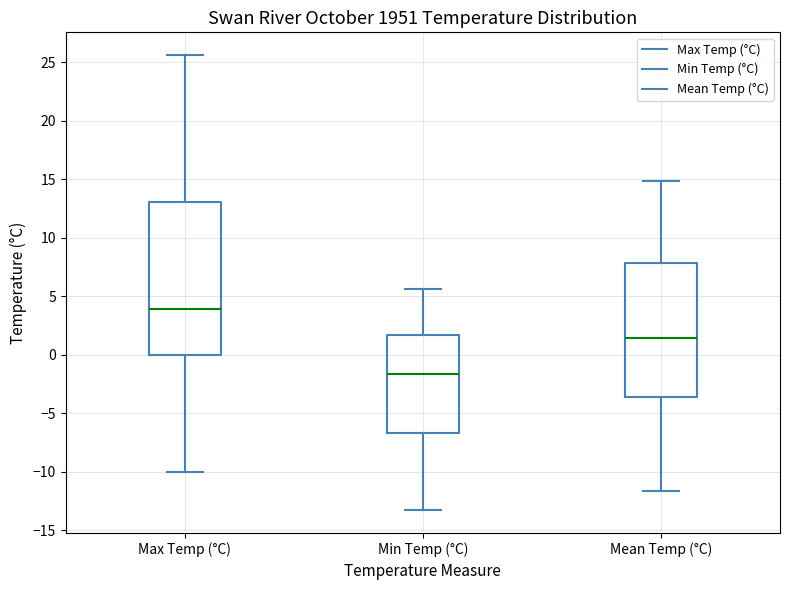

Reading left to right, read every box against the y-axis: the position of its median line, the range the box covers, and the ends of its whiskers. The values are not printed on the chart, so give them approximately, as read against the axis.

Max Temp (°C): median 4.0, box 0.0 to 13.0, whiskers -10.0 to 25.5
Min Temp (°C): median -1.5, box -6.5 to 1.5, whiskers -13.5 to 5.5
Mean Temp (°C): median 1.5, box -3.5 to 8.0, whiskers -11.5 to 15.0